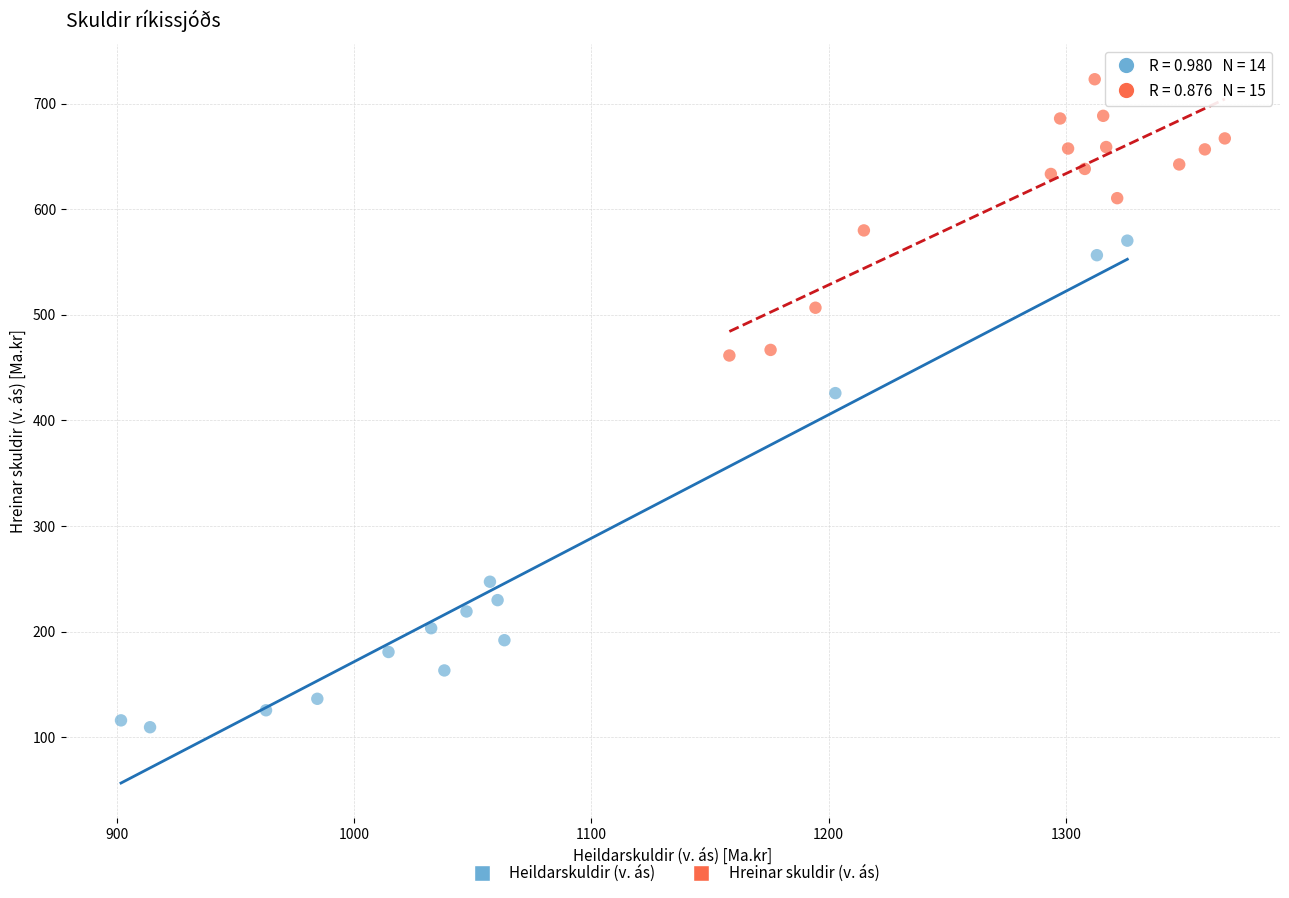

Which series contains the lowest Y value?

Heildarskuldir (v. ás)